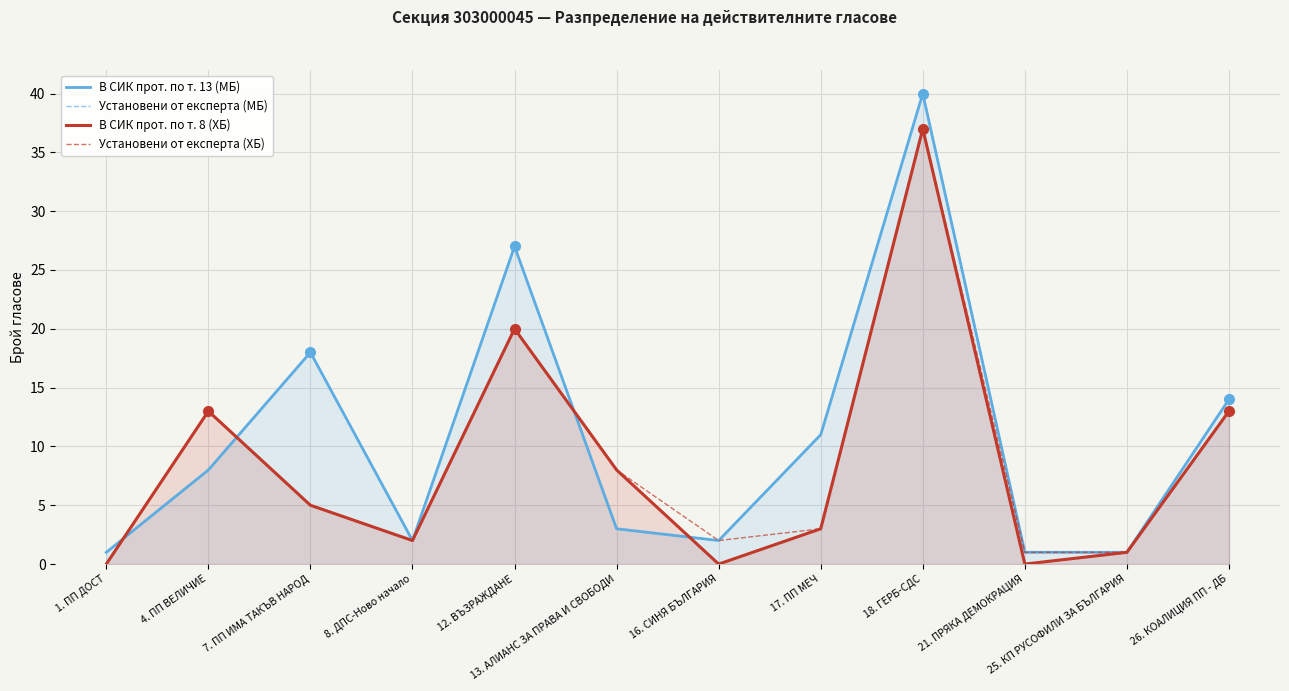

What is the sum of all В СИК прот. по т. 8 (ХБ) values?

102